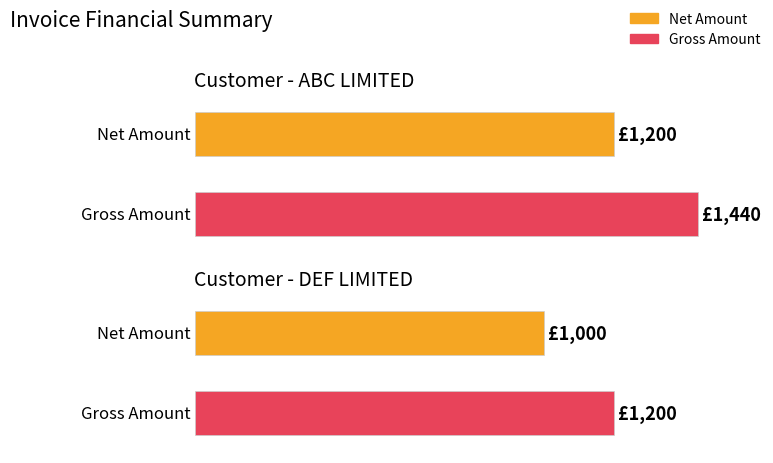

List the labels in order of Gross Amount value, largest first.

ABC LIMITED, DEF LIMITED